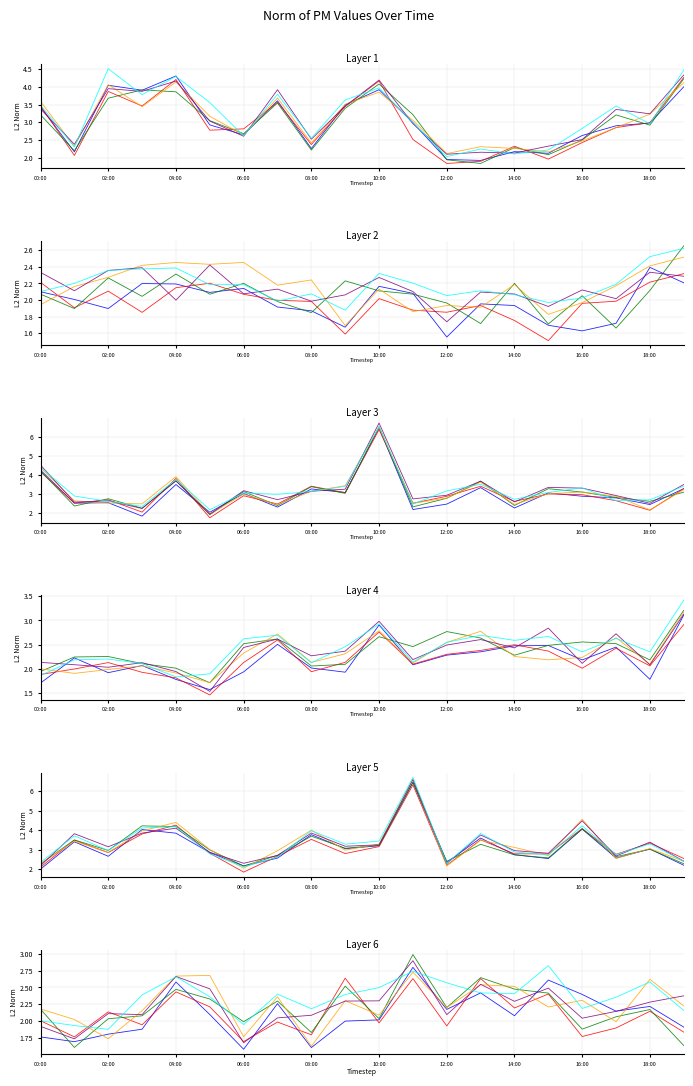

At which label does P1_h2 first exceed 2?

00:00